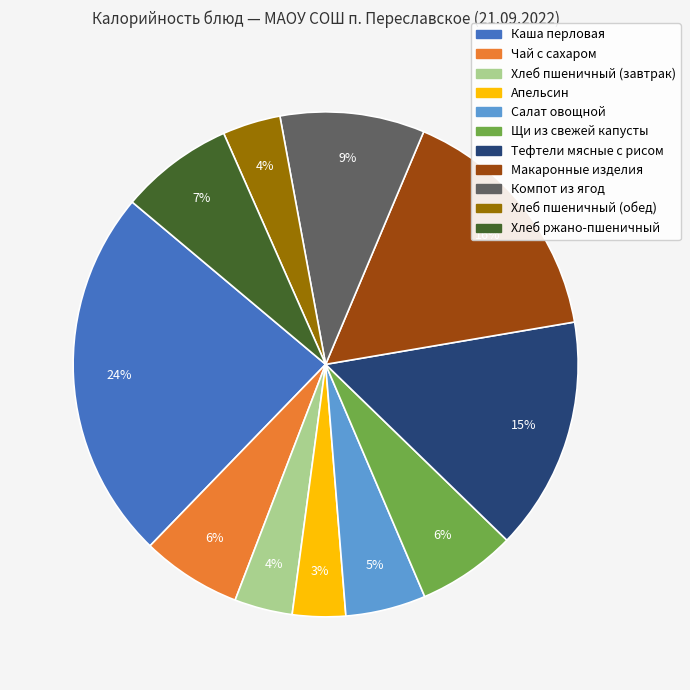

Count the number of slices in the pie.

11